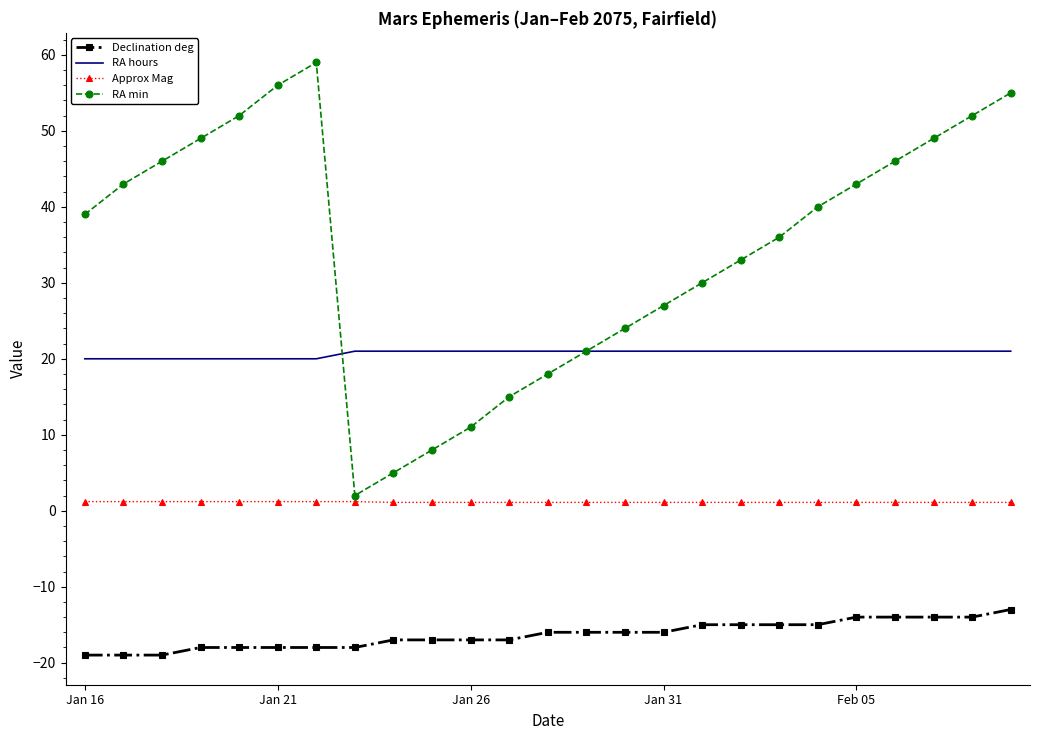

Which series has the largest total across all categories?

RA min